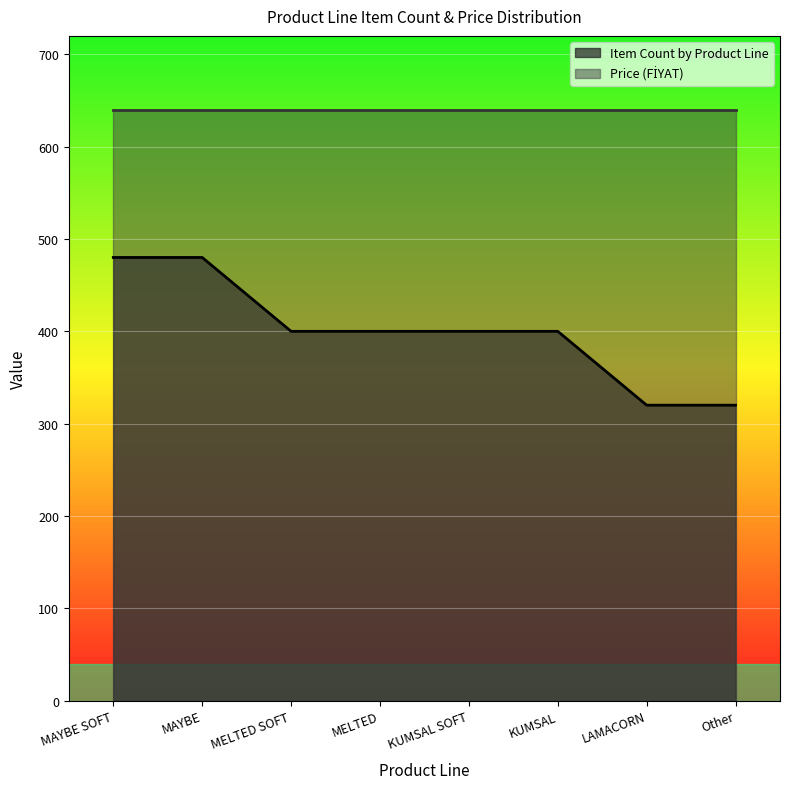

How many lines are shown in the chart?

2